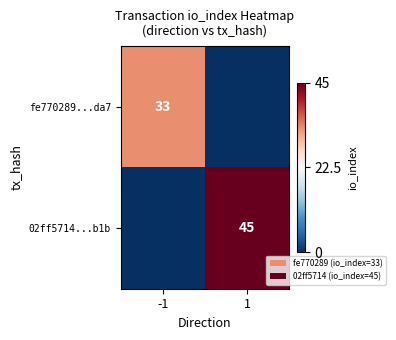

Is it true that fe770289...da7 equals 46 at -1?

False